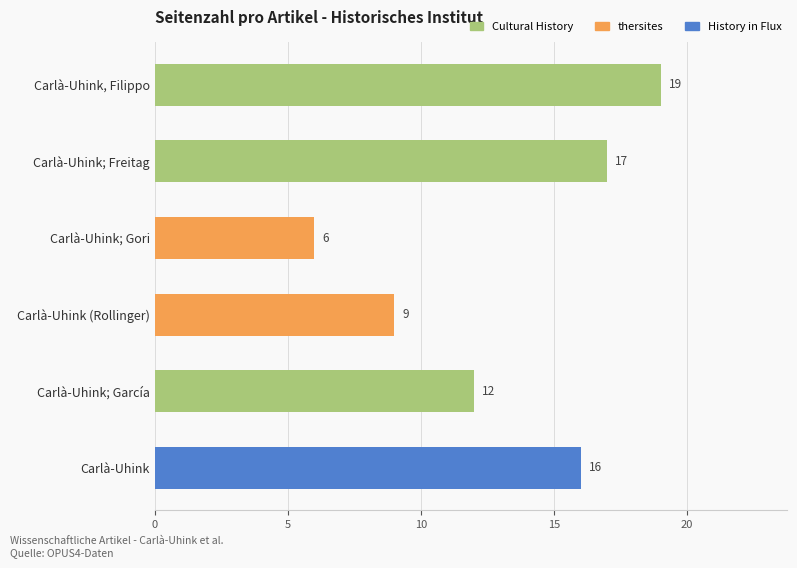

Reading bottom to top, transcribe all the data shown in this chart.

Carlà-Uhink=16	Carlà-Uhink; García=12	Carlà-Uhink (Rollinger)=9	Carlà-Uhink; Gori=6	Carlà-Uhink; Freitag=17	Carlà-Uhink, Filippo=19